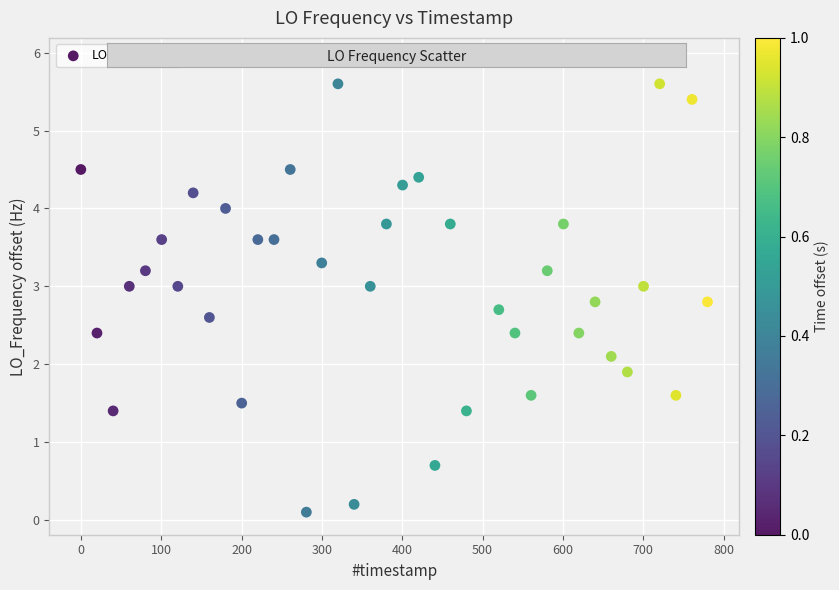

What is the range of Y values (max minus min)?

5.8